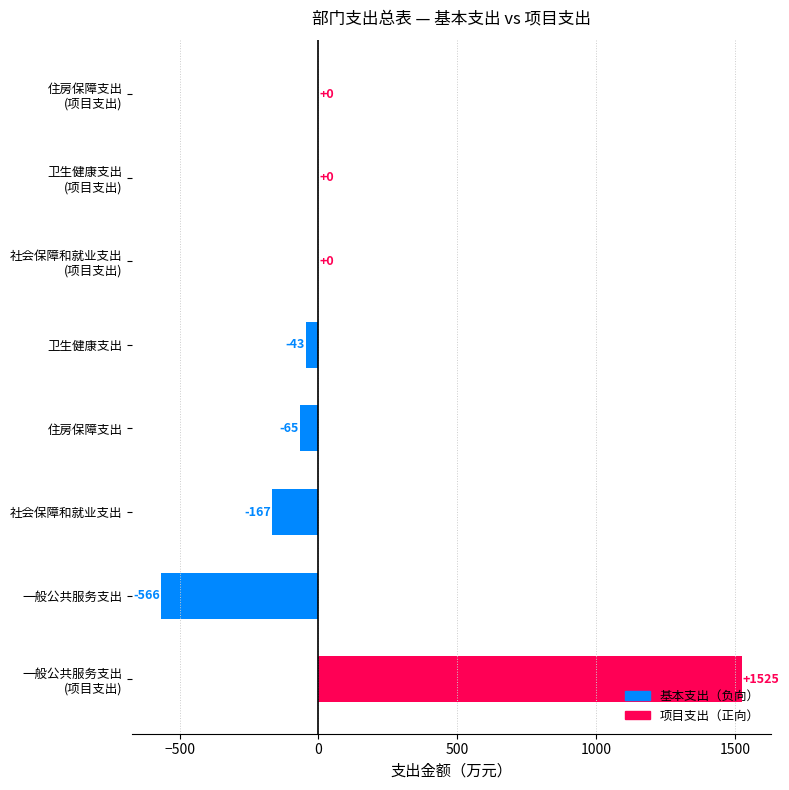

Are the bars horizontal?

Yes